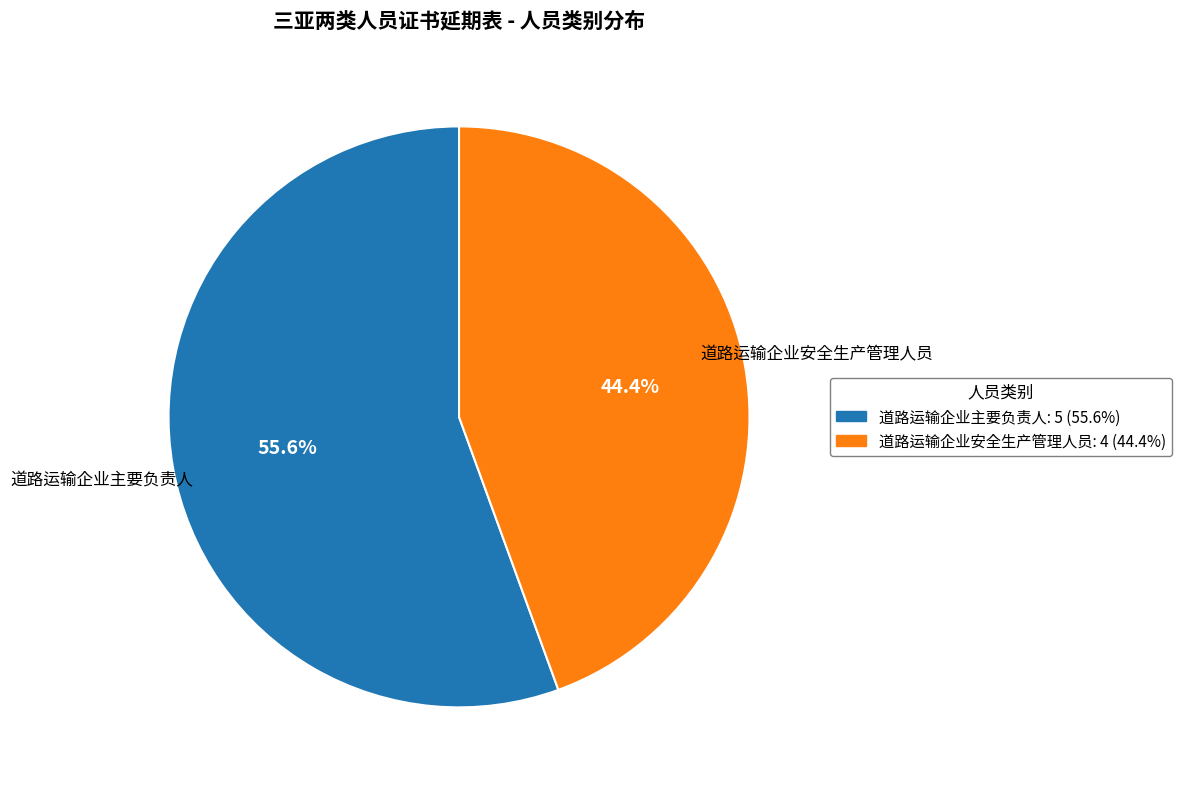

Count the number of slices in the pie.

2